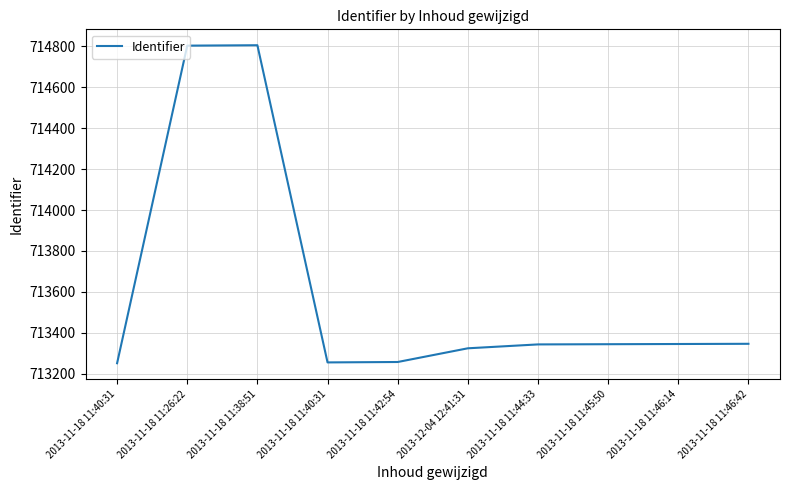

Does the chart display data point markers on the line(s)?

No